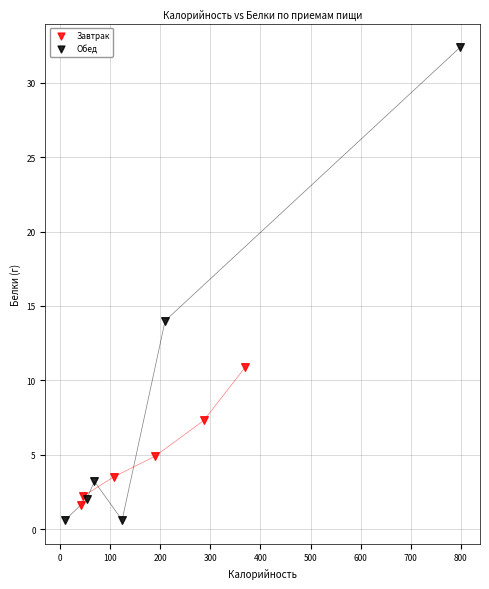

Which series reaches the minimum Y coordinate?

Обед